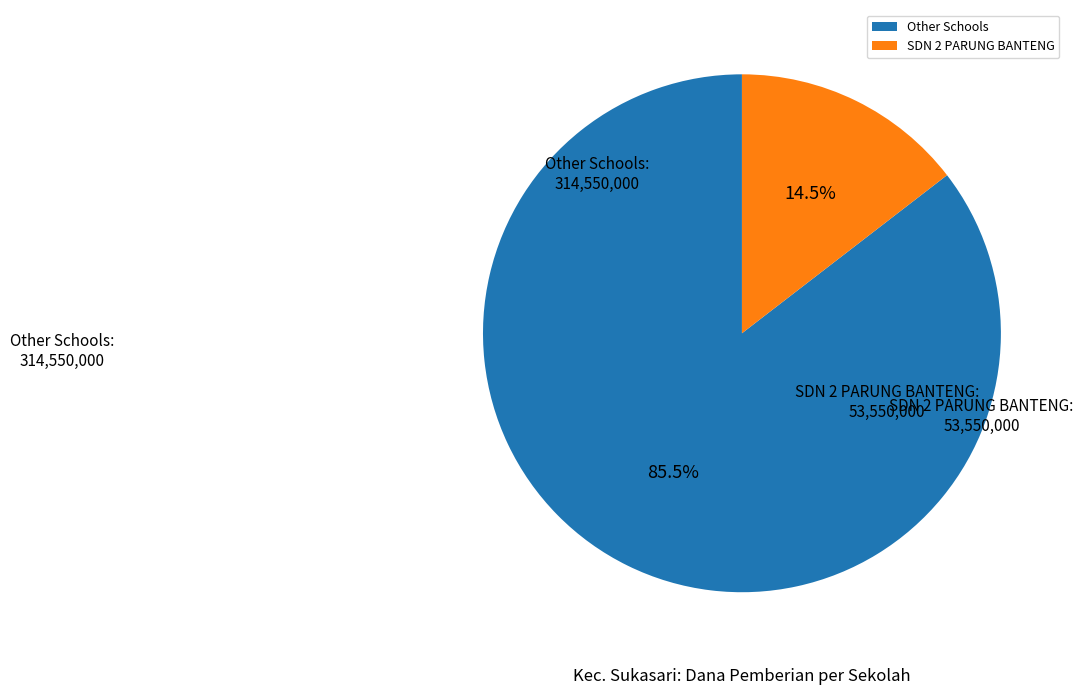

Rank the categories by value from lowest to highest.

SDN 2 PARUNG BANTENG, Other Schools